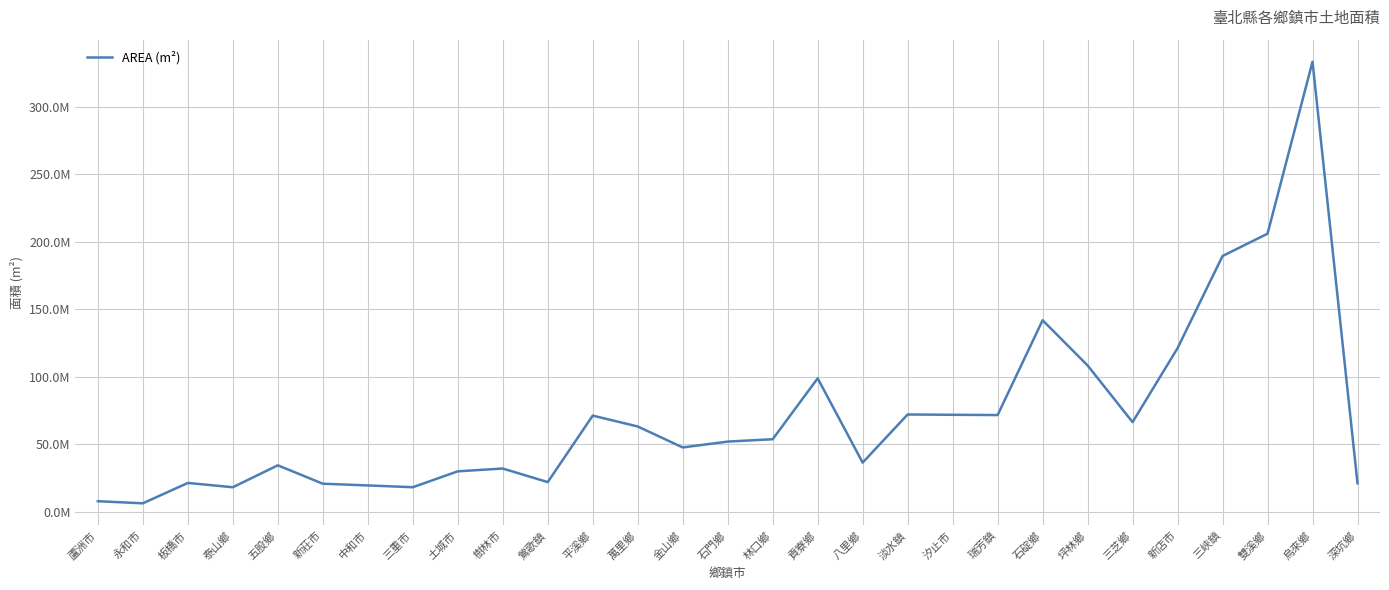

Rank the categories by value from highest to lowest.

烏來鄉, 雙溪鄉, 三峽鎮, 石碇鄉, 新店市, 坪林鄉, 貢寮鄉, 淡水鎮, 汐止市, 瑞芳鎮, 平溪鄉, 三芝鄉, 萬里鄉, 林口鄉, 石門鄉, 金山鄉, 八里鄉, 五股鄉, 樹林市, 土城市, 鶯歌鎮, 板橋市, 深坑鄉, 新莊市, 中和市, 三重市, 泰山鄉, 蘆洲市, 永和市